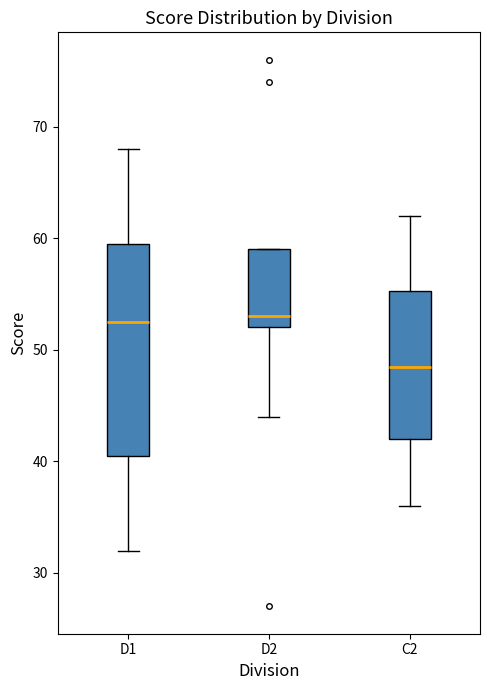

Reading left to right, transcribe this box plot: for each box, give where its median line is, the range the box spans, and where its two whiskers end, as read against the y-axis. The values are not printed on the chart, so give them approximately, as read against the axis.

D1: median 53, box 41 to 60, whiskers 32 to 68
D2: median 53, box 52 to 59, whiskers 44 to 59
C2: median 49, box 42 to 55, whiskers 36 to 62